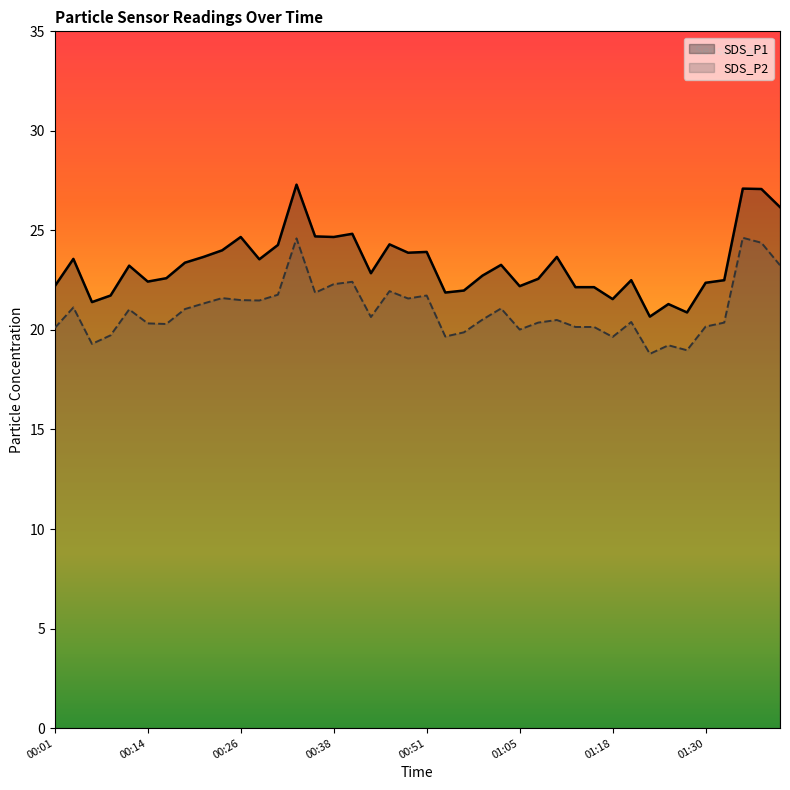

What is the difference between the SDS_P2 values at 01:03 and 00:38?

1.2